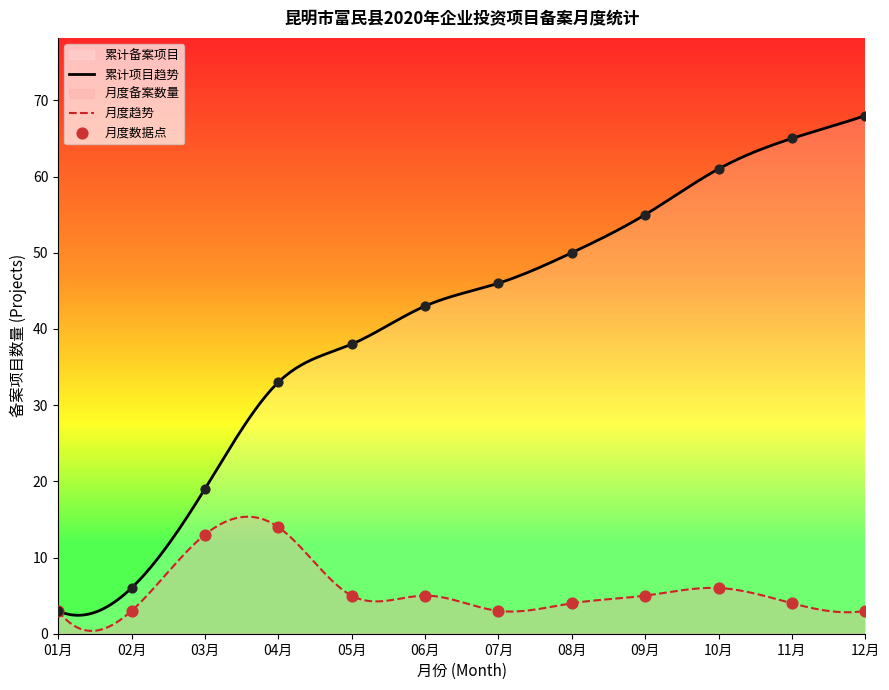

Which series contains the highest Y value?

Cumulative Projects